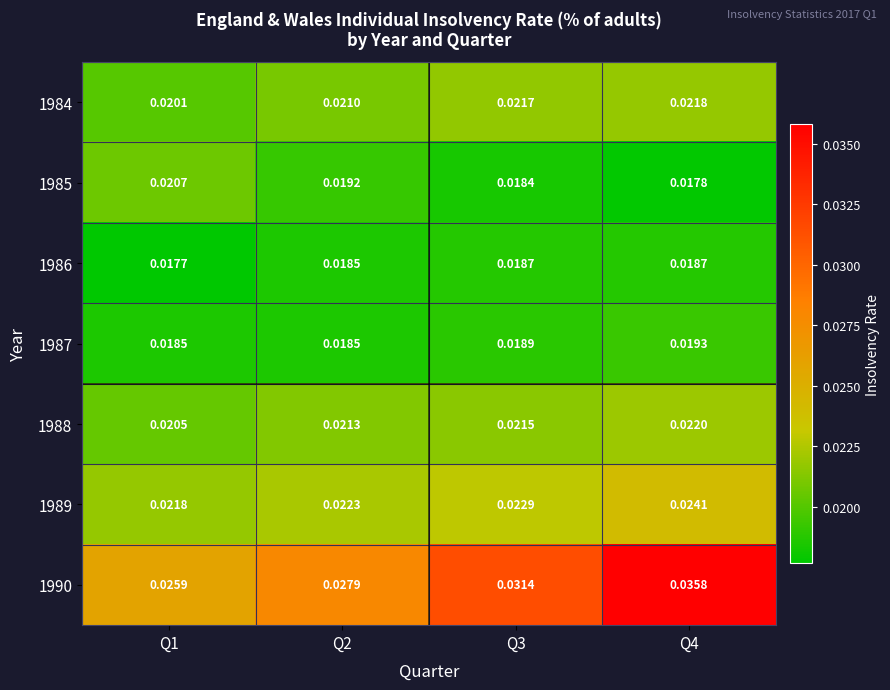

Is the value of 1988 at Q3 greater than the value of 1990 at Q3?

No